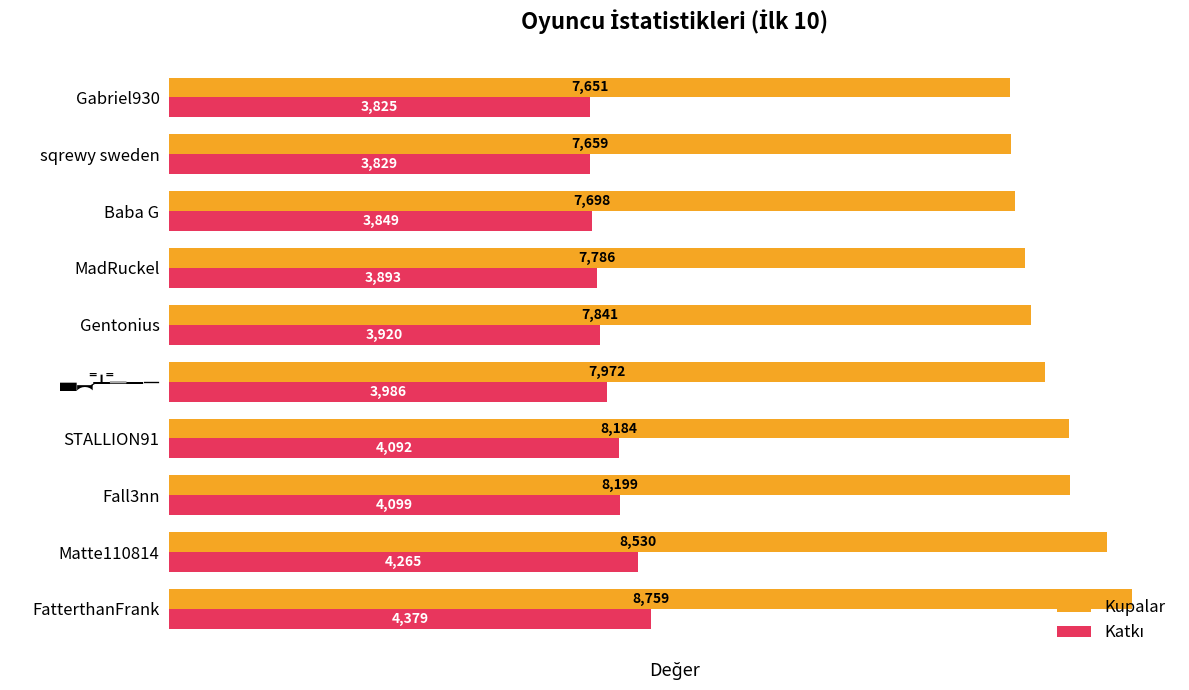

What is the difference between the maximum and minimum values in the Kupalar series?

1108